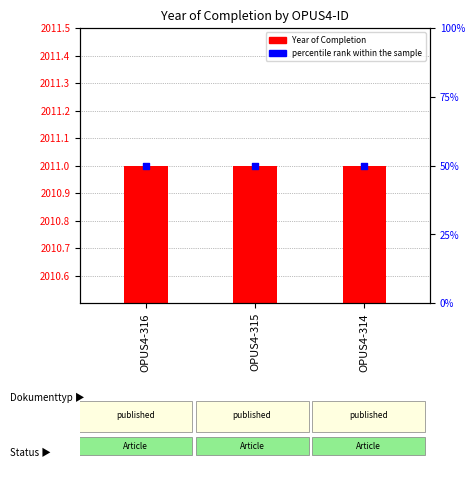

What are all the series names shown in the legend?

Year of Completion, percentile rank within the sample